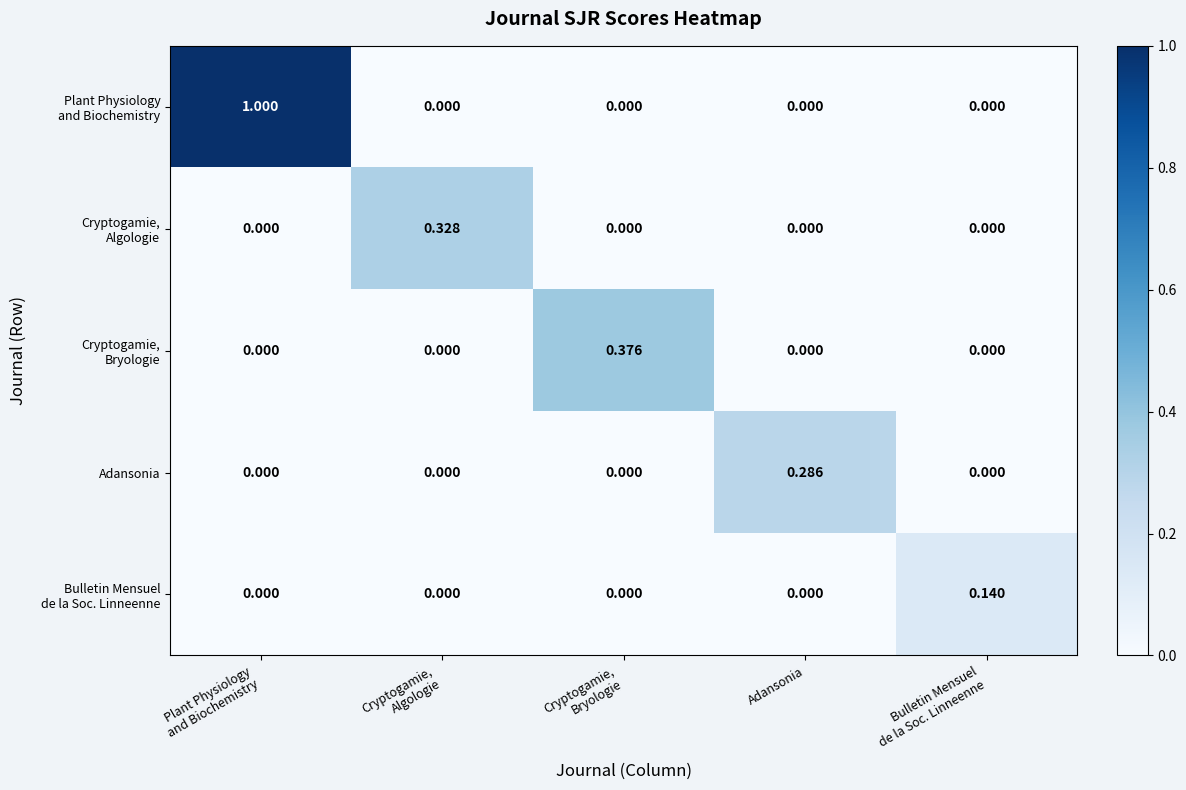

At which label does Adansonia reach its peak?

Adansonia